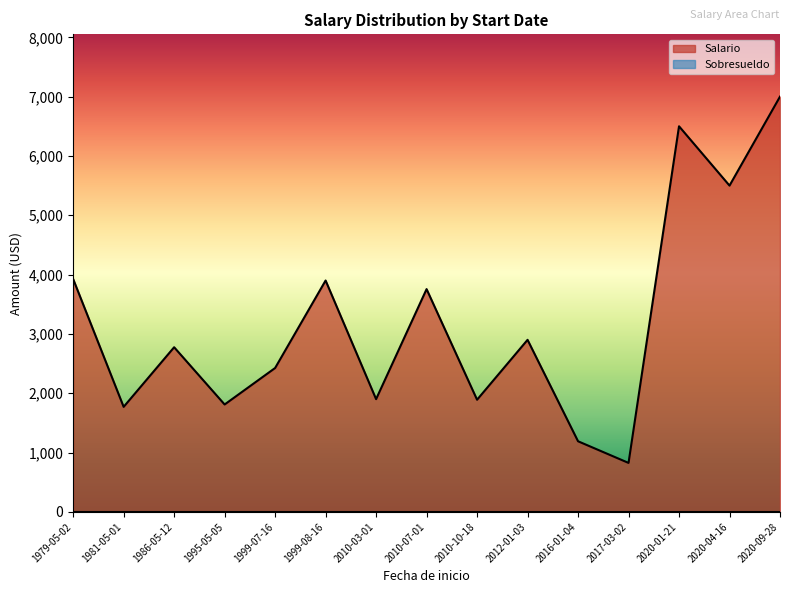

At which label does Sobresueldo reach its peak?

2020-01-21